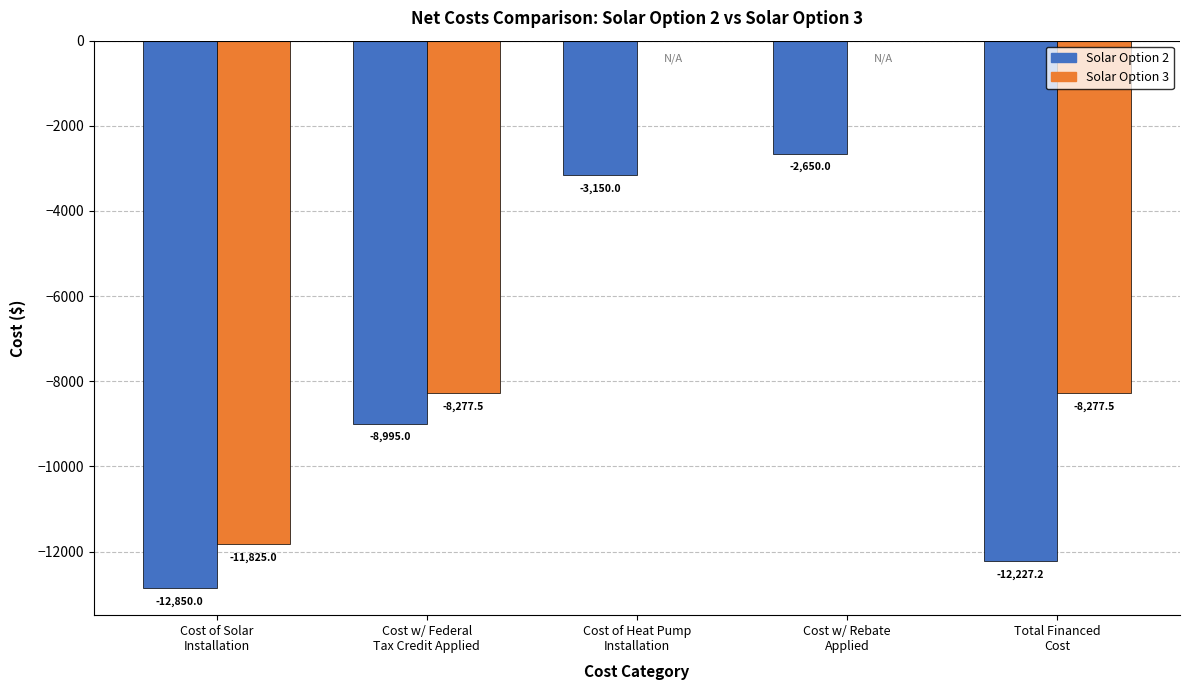

What is the sum of all Solar Option 3 values?

-28380.0